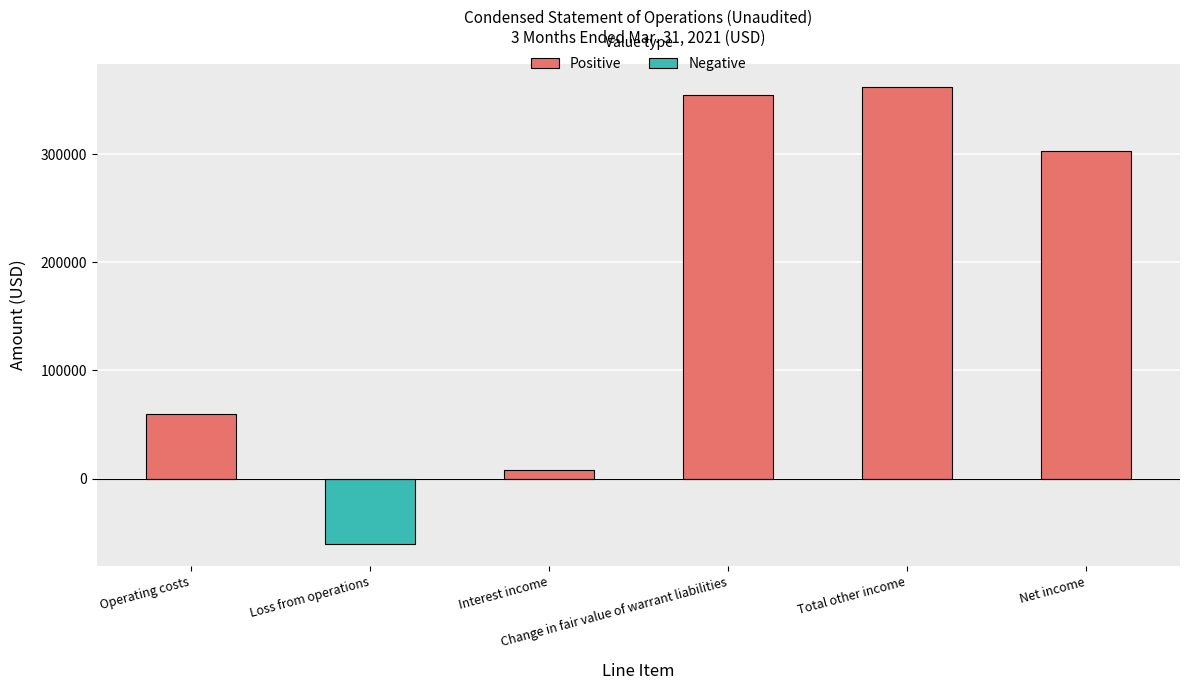

The chart shows a value of 354867 at Change in fair value of warrant liabilities. True or false?

True